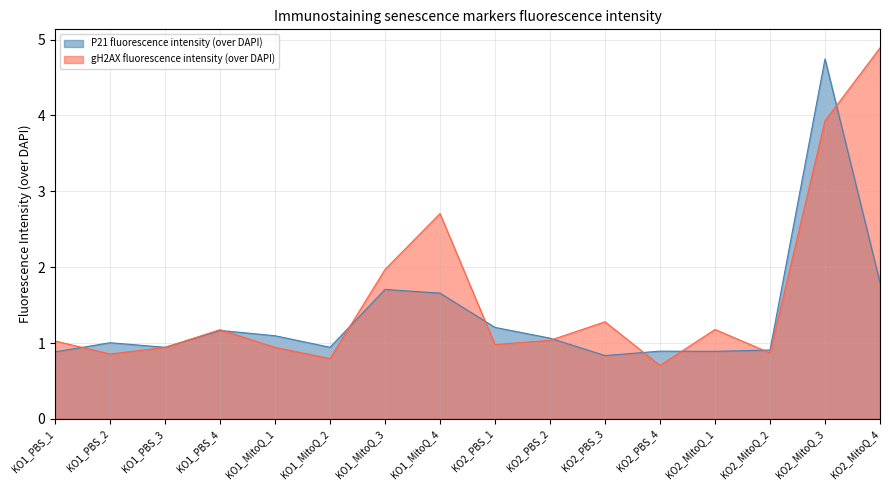

Does the chart display data point markers on the line(s)?

No